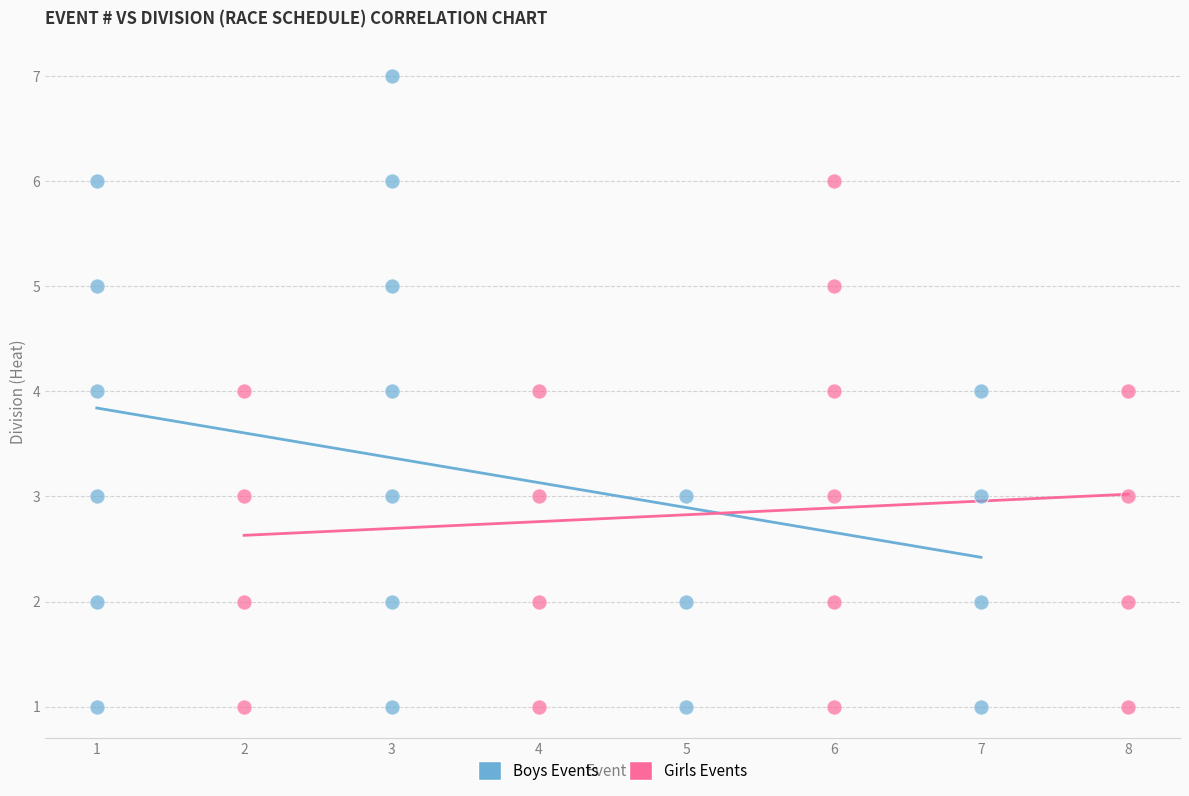

Which series has the largest Y range (max minus min)?

Boys Events